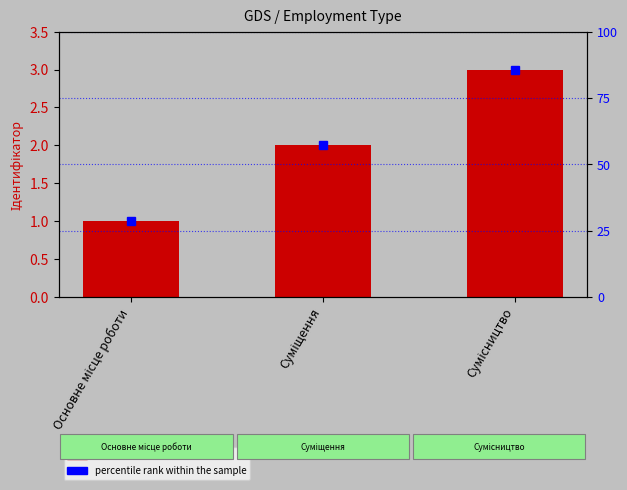

What value does the data have at Суміщення?

2